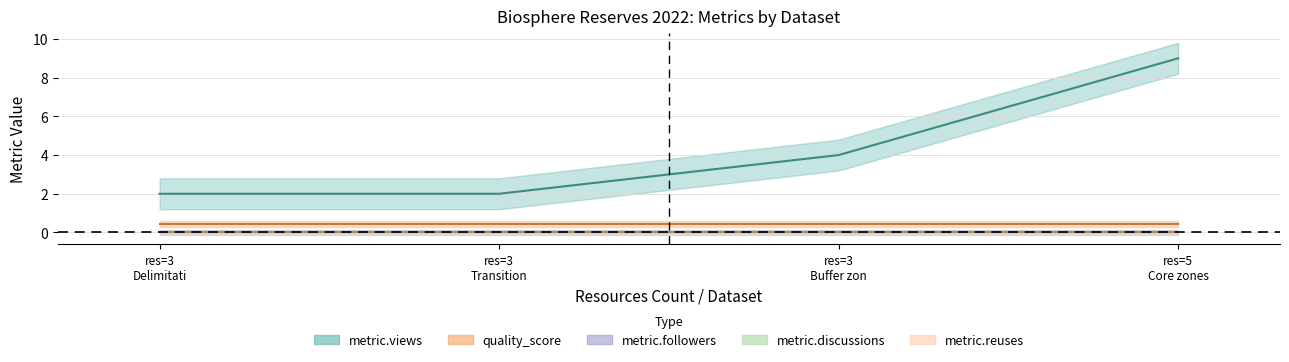

True or false: metric.reuses has more than 1 points higher than both neighbors.

False